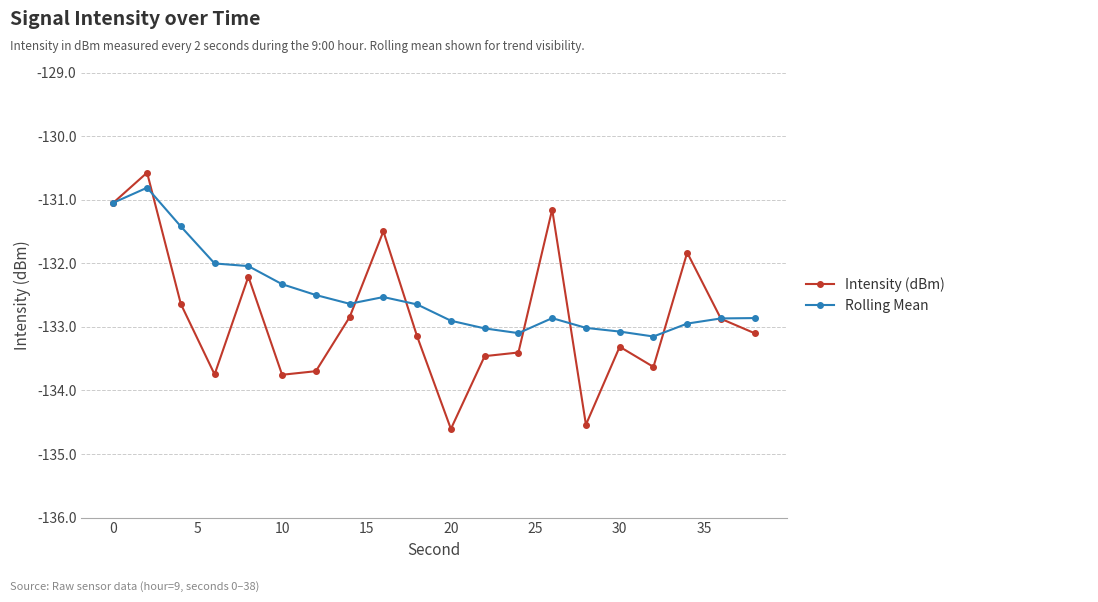

List the series in order of their overall mean, lowest first.

Intensity (dBm), Rolling Mean